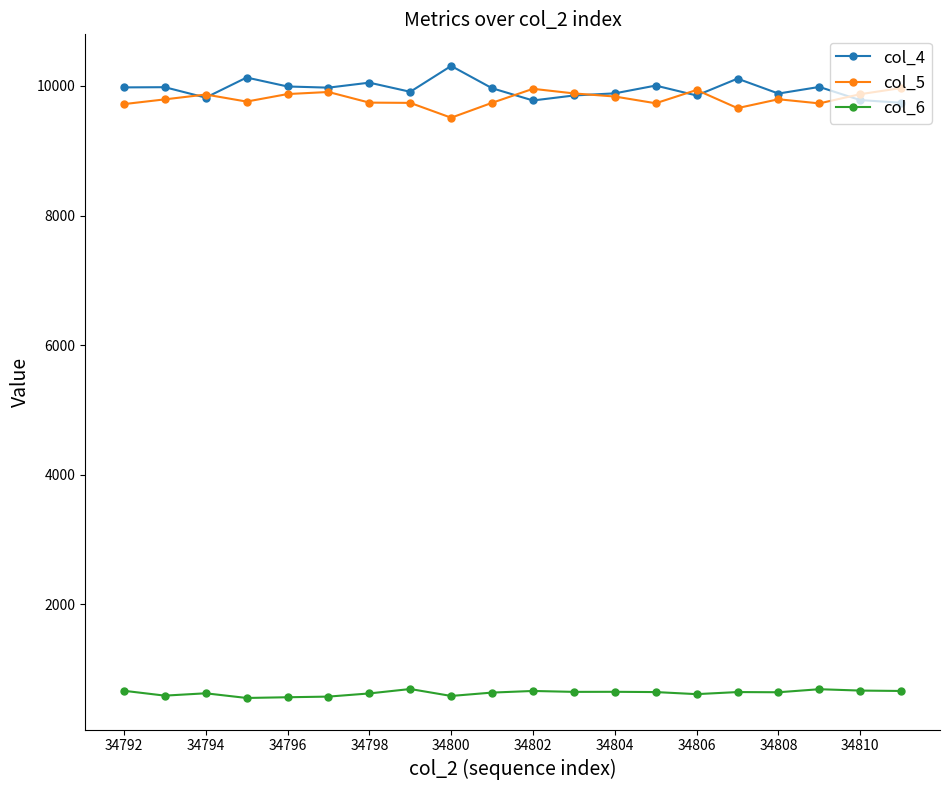

What is the minimum value for col_6?

556